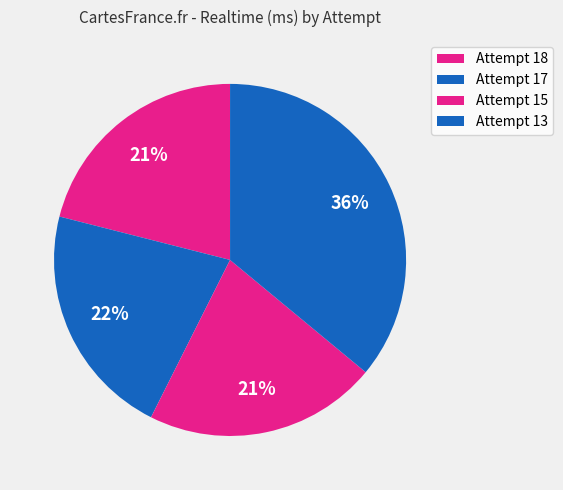

To the nearest percent, what is the average slice percentage?

25%